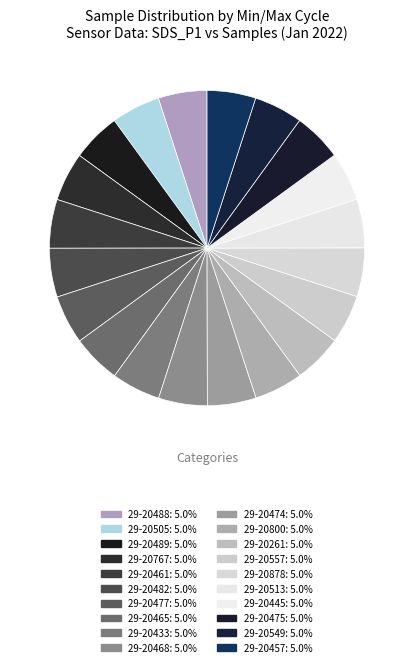

What is the ratio of the value at 29-20477 to the value at 29-20261?

1.0